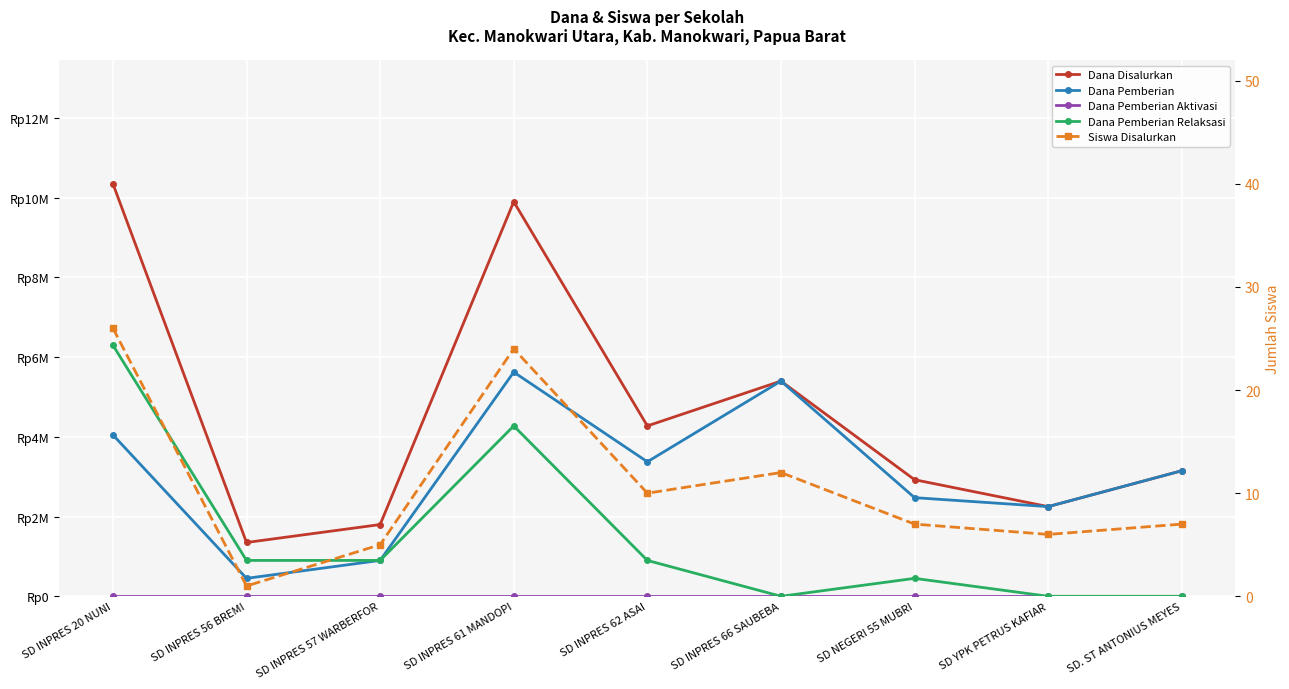

Reading left to right, transcribe all the data shown in this chart.

Dana Disalurkan: 10350000	1350000	1800000	9900000	4275000	5400000	2925000	2250000	3150000
Dana Pemberian: 4050000	450000	900000	5625000	3375000	5400000	2475000	2250000	3150000
Dana Pemberian Aktivasi: 0	0	0	0	0	0	0	0	0
Dana Pemberian Relaksasi: 6300000	900000	900000	4275000	900000	0	450000	0	0
Siswa Disalurkan: 26	1	5	24	10	12	7	6	7